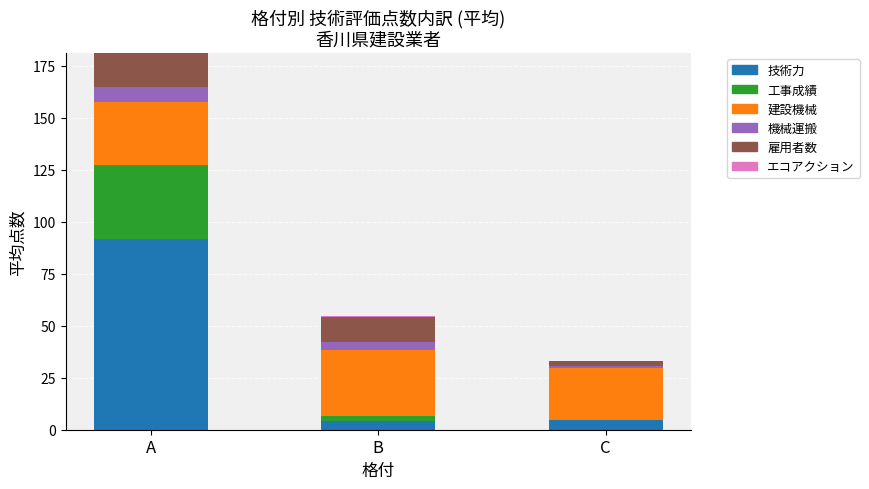

At which category is the sum across all series the highest?

A